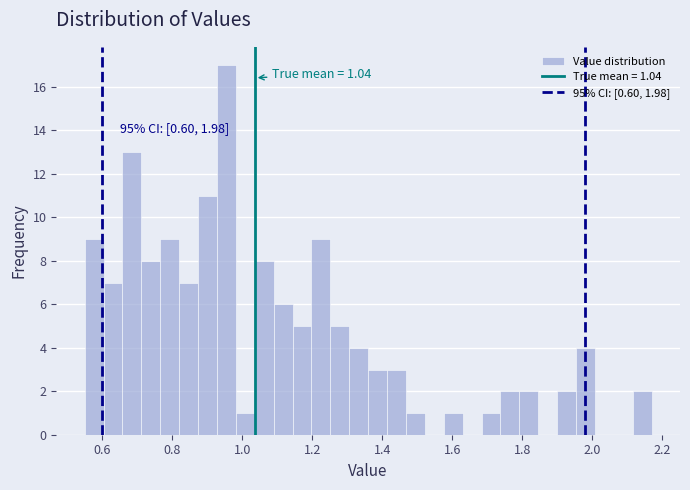

Around what value on the x-axis is the tallest bar? Give the approximate position of its centre, as read against the axis.

0.96